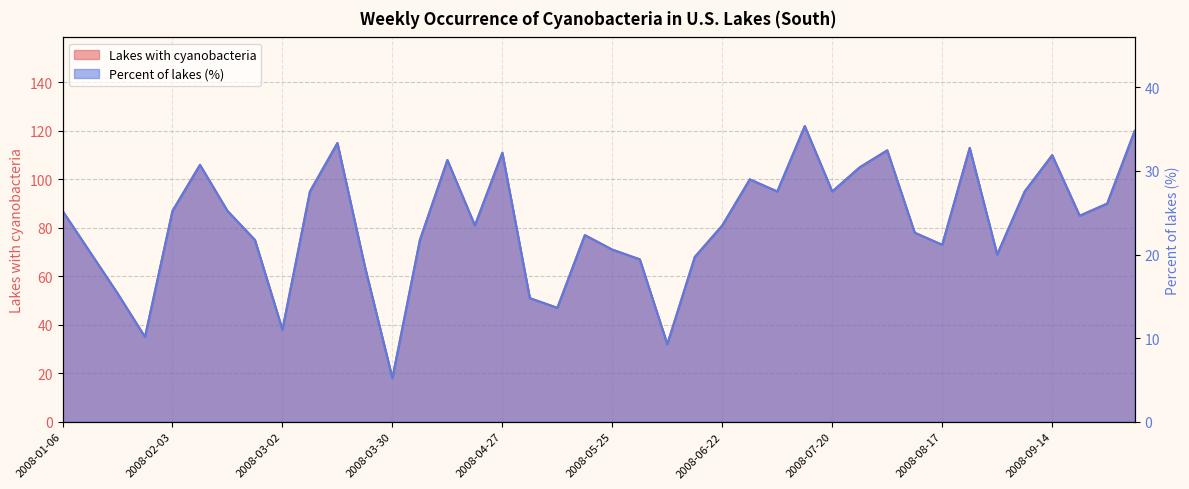

What is the spread (max minus min) of values at 2008-08-03?

79.5